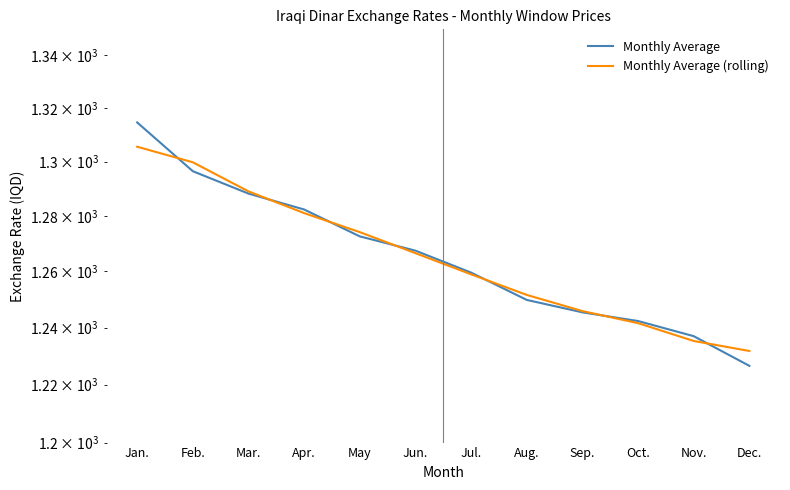

What is the label of the 2nd point from the right?

Nov.